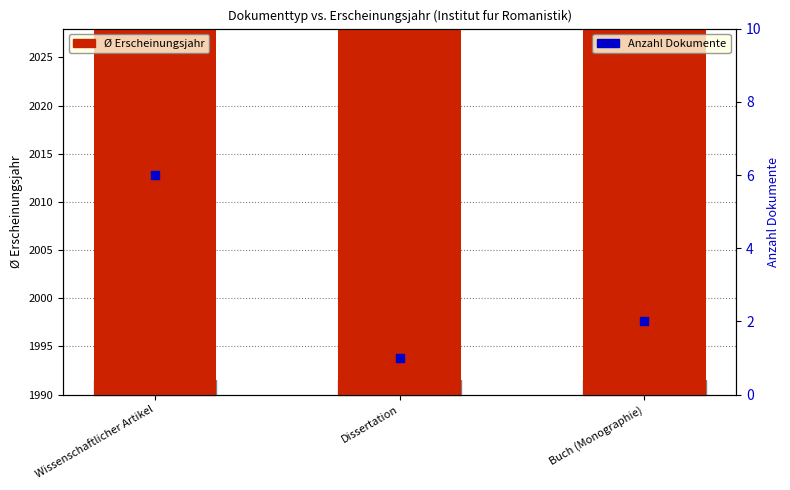

What are all the series names shown in the legend?

avg Erscheinungsjahr, Anzahl Dokumente